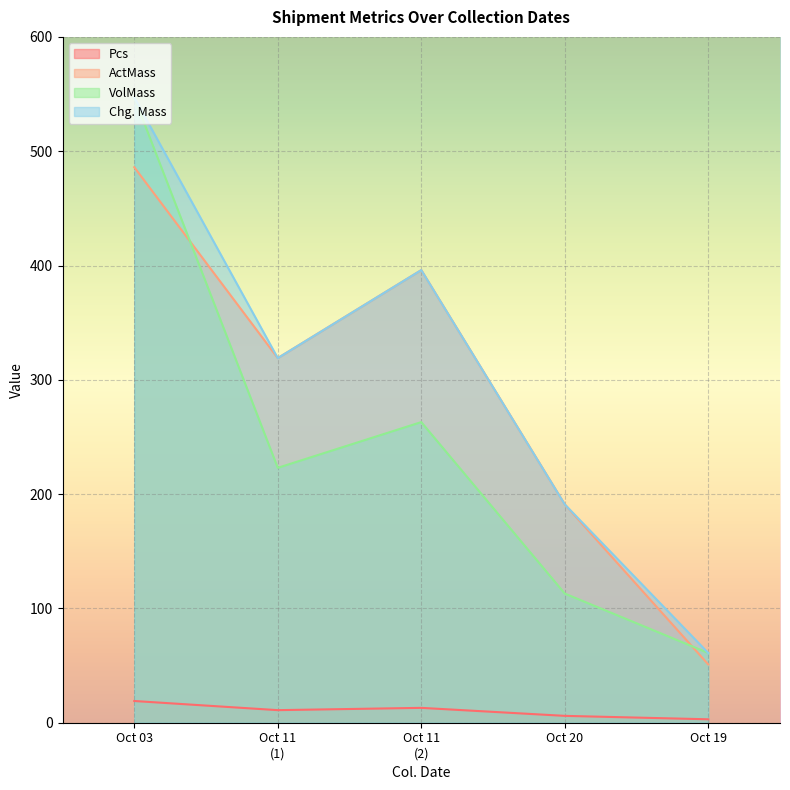

The Chg. Mass series shows 731 at 2022-10-03. True or false?

False